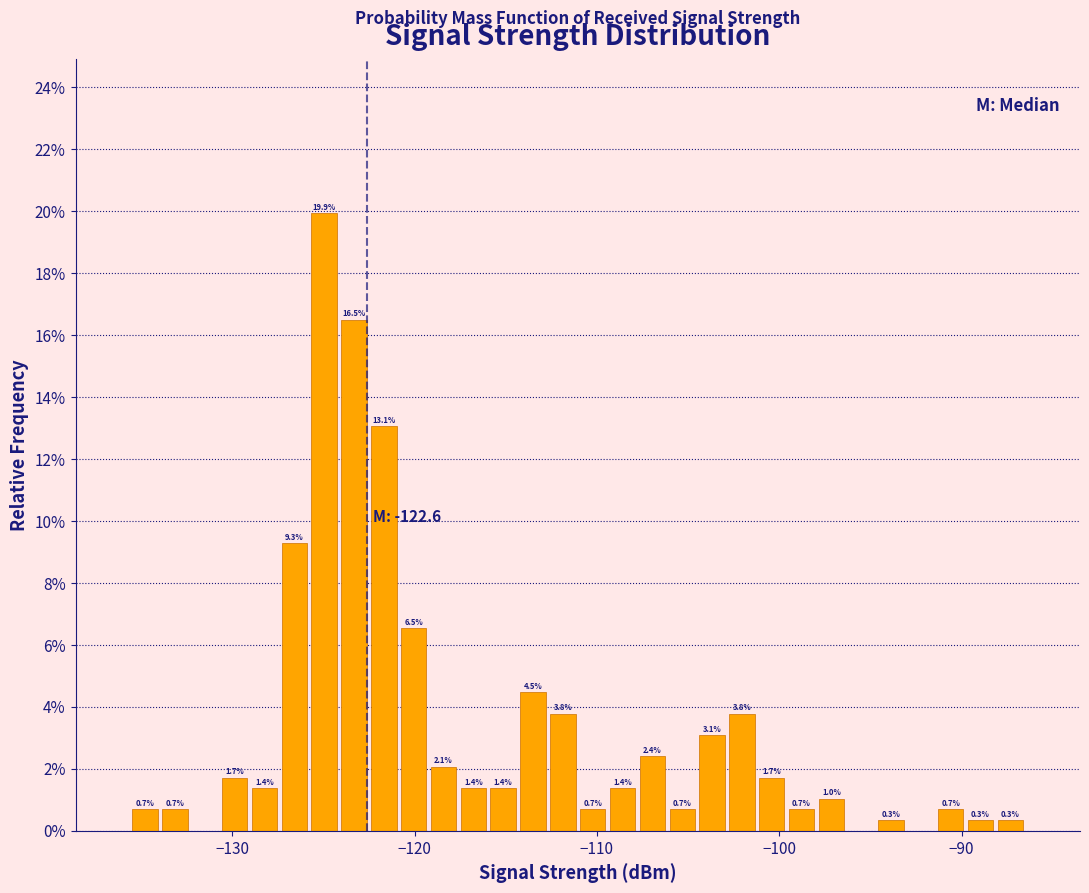

Read against the x-axis, roughly where is the centre of the tallest bar?

-125